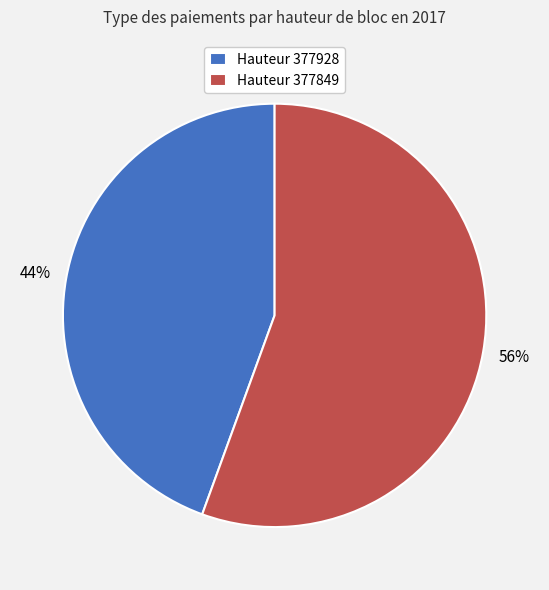

Do Hauteur 377849 and Hauteur 377928 together represent more than half of the pie?

Yes